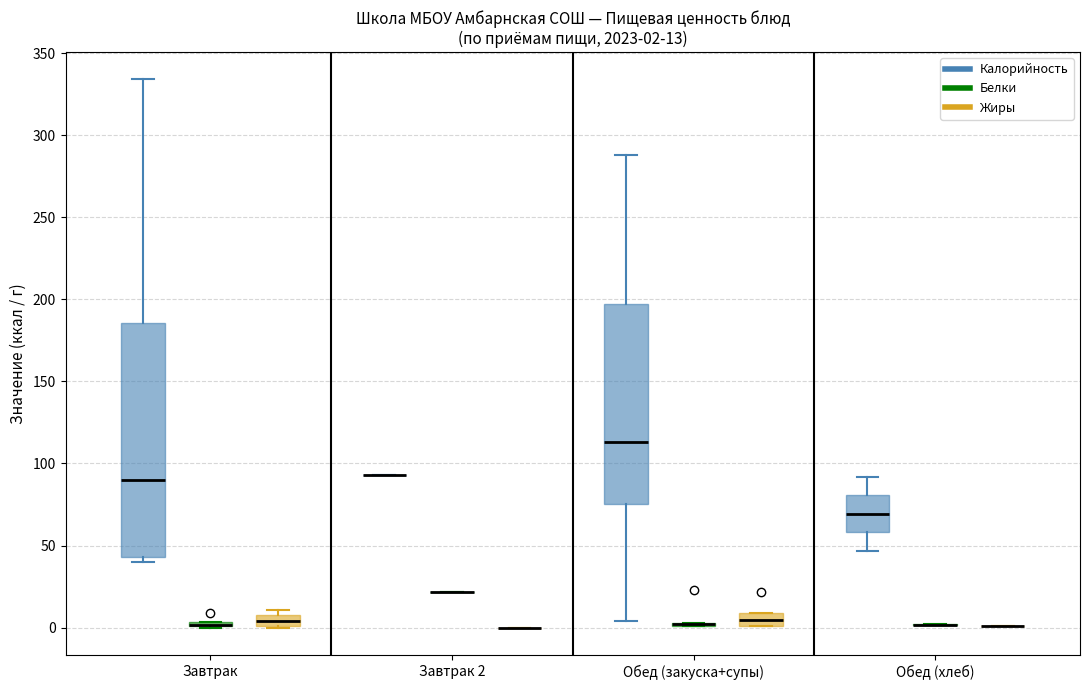

Which box is the tallest, from its lower edge to its upper edge?

Завтрак (Калорийность)